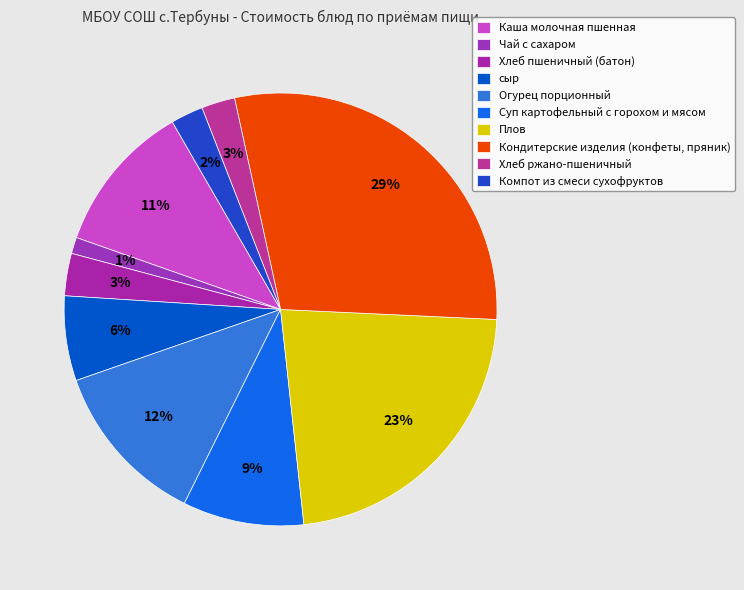

Rank the categories by value from lowest to highest.

Чай с сахаром, Компот из смеси сухофруктов, Хлеб ржано-пшеничный, Хлеб пшеничный (батон), сыр, Суп картофельный с горохом и мясом, Каша молочная пшенная, Огурец порционный, Плов, Кондитерские изделия (конфеты, пряник)